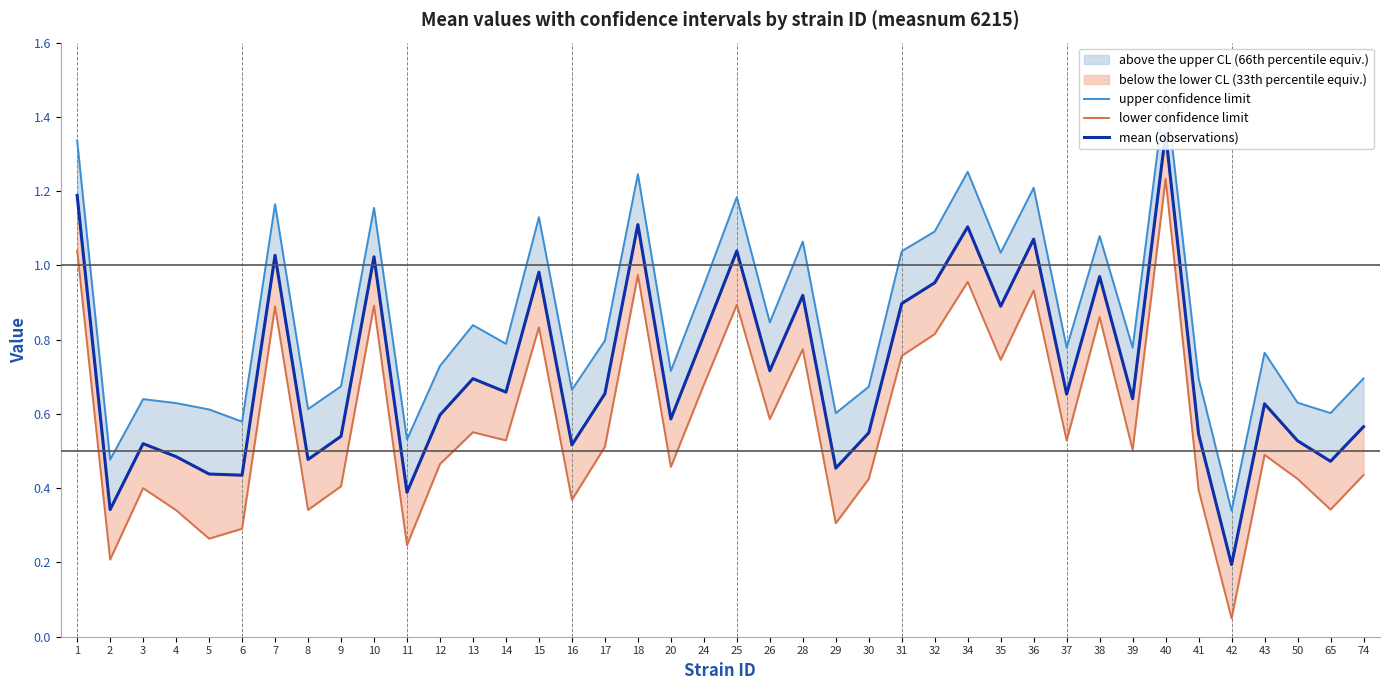

Is the value of upper confidence limit at 5 greater than the value of lower confidence limit at 37?

Yes